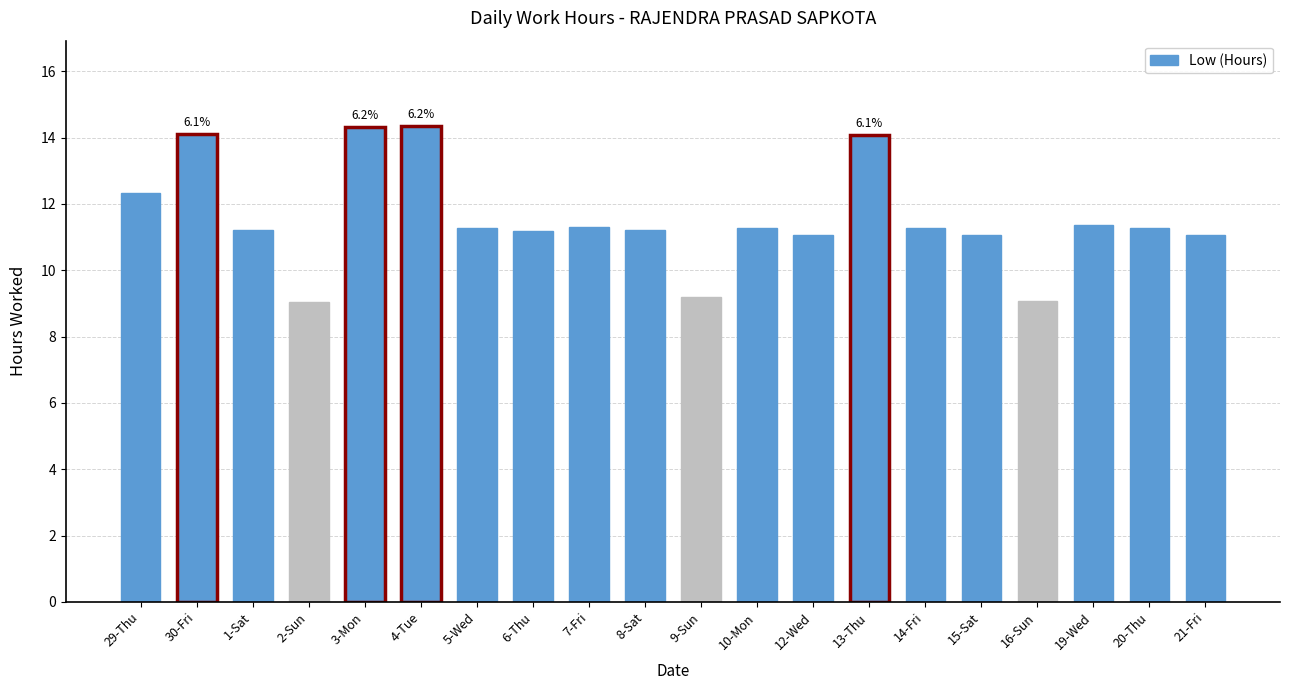

What is the maximum value shown in the chart?

14.3